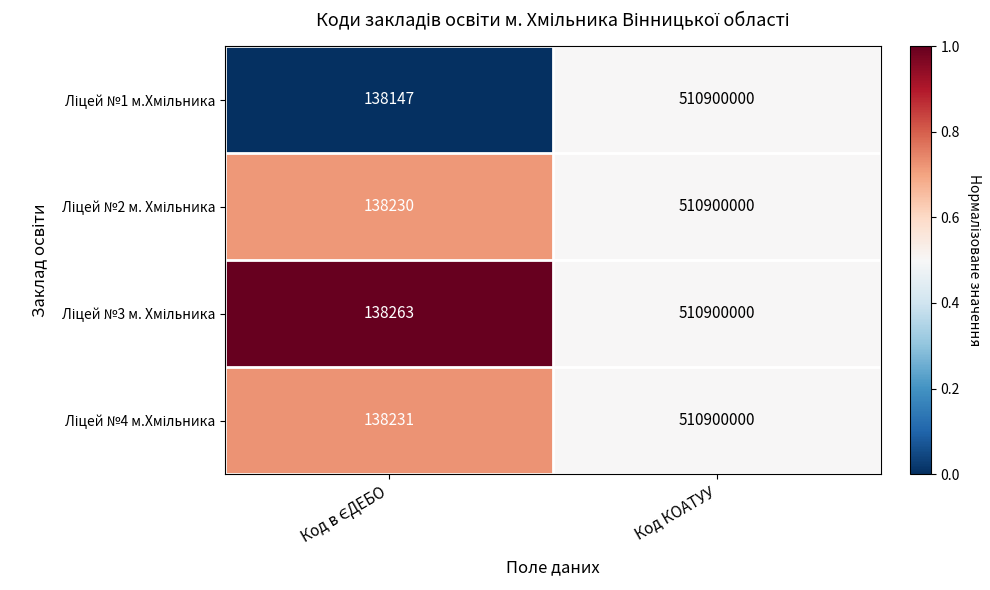

What is the smallest value displayed?

138147